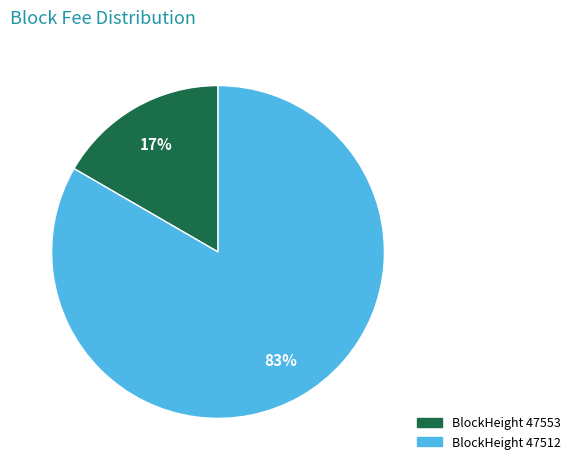

Which slice is the smallest?

BlockHeight 47553